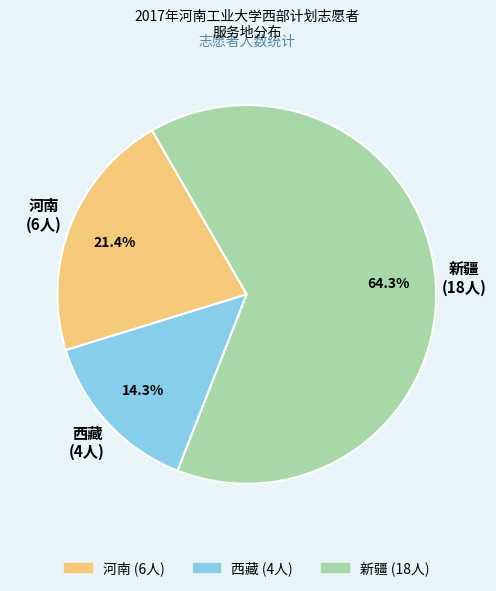

The 西藏 slice represents 19% of the pie. True or false?

False